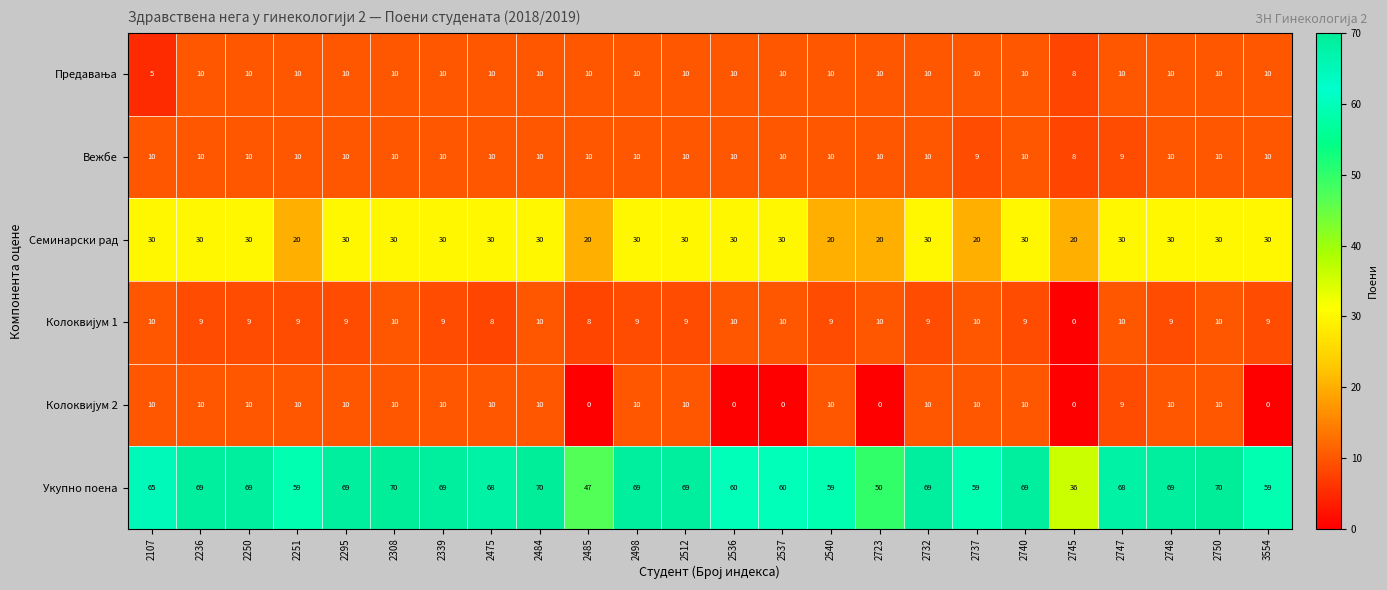

How many Вежбе values are between 10 and 11?

21